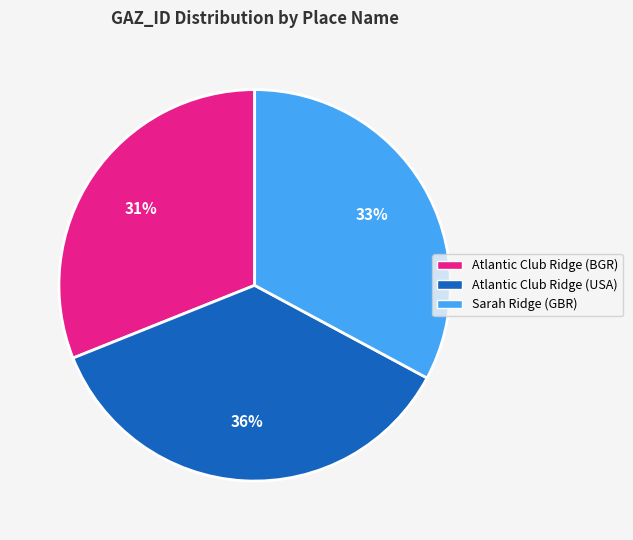

True or false: Sarah Ridge (GBR) accounts for 33% of the total.

True